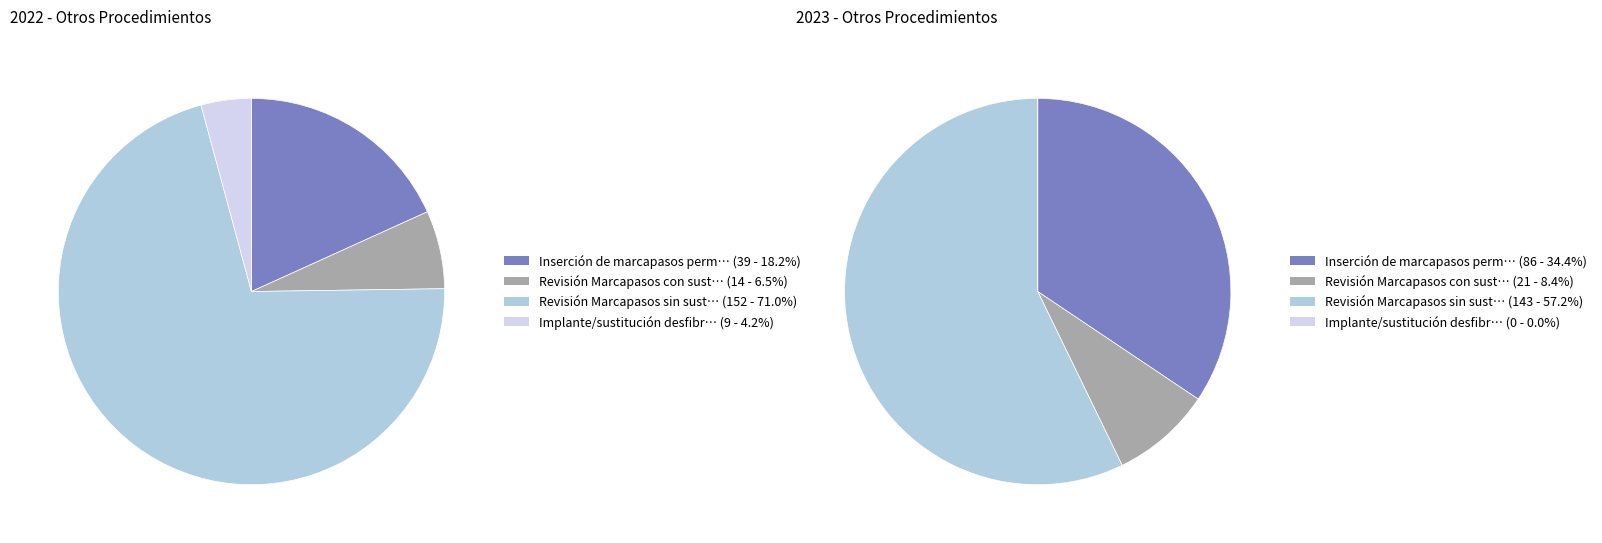

Rank the series at Inserción de marcapasos permanente from lowest to highest value.

2022, 2023